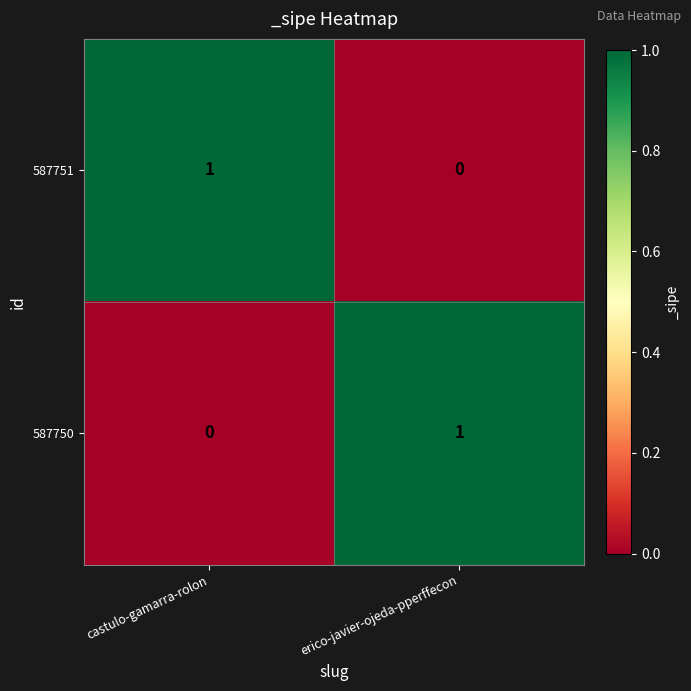

Rank the categories by 587751 value from lowest to highest.

erico-javier-ojeda-pperffecon, castulo-gamarra-rolon